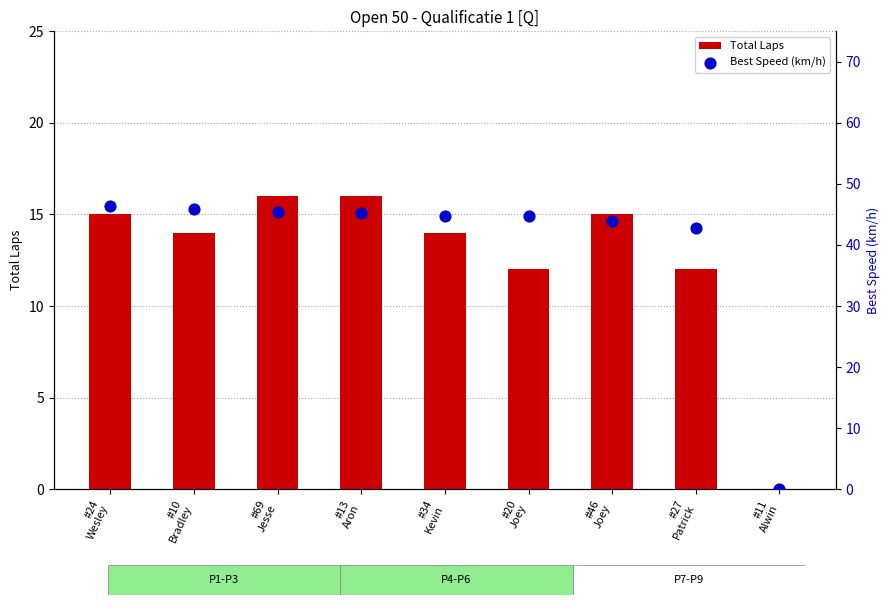

Which series contains the lowest Y value?

Total Laps